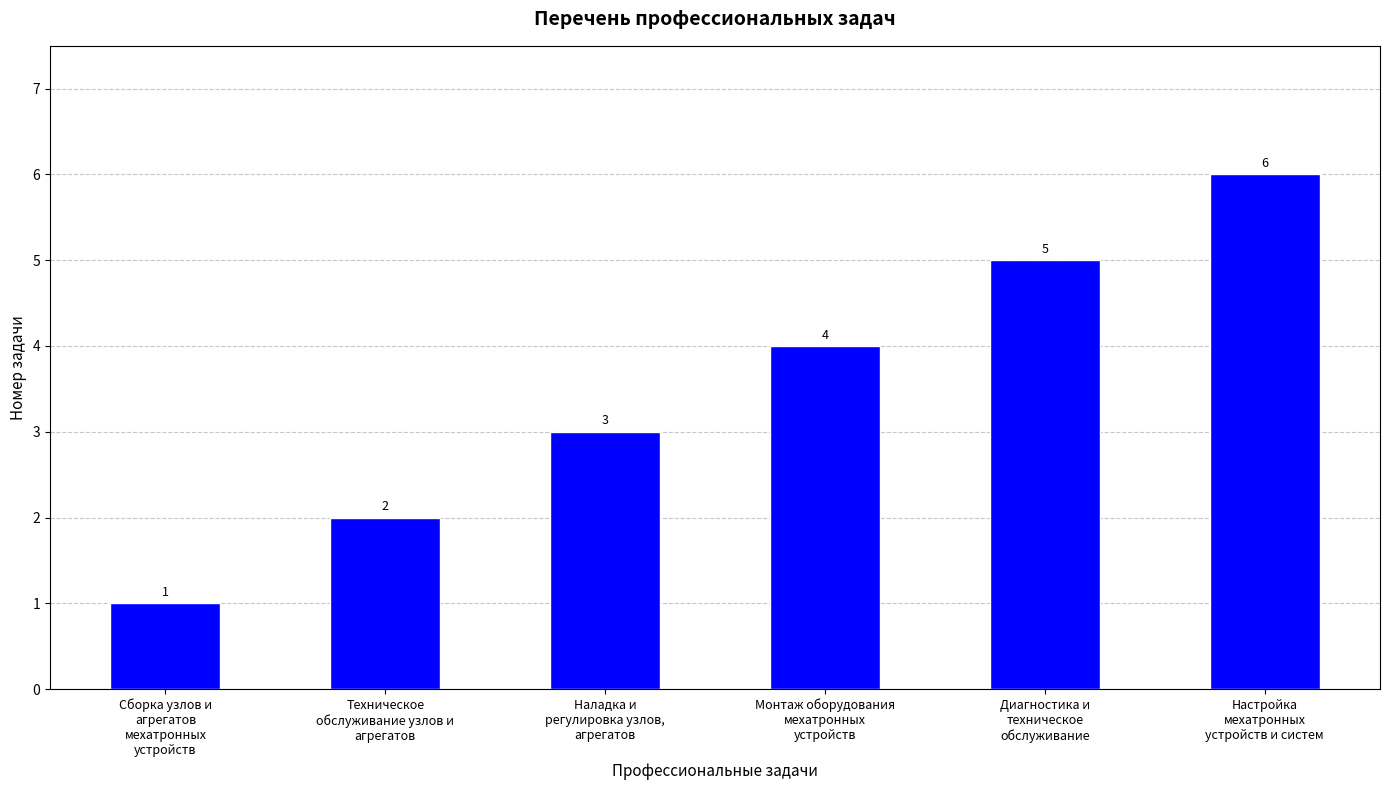

What is the label of the 6th bar from the right?

Сборка узлов и
агрегатов
мехатронных
устройств